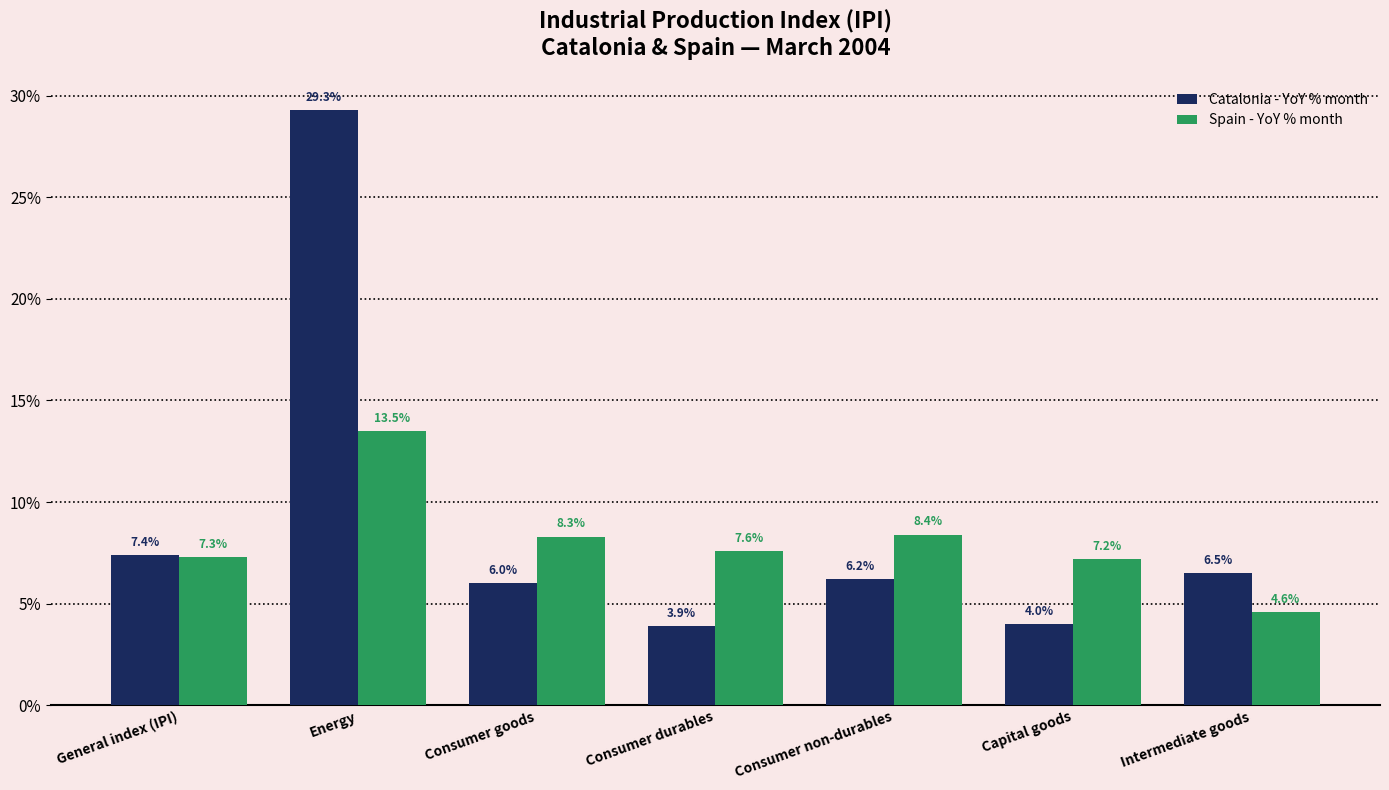

Which series has the largest range (max minus min)?

Catalonia - YoY % month